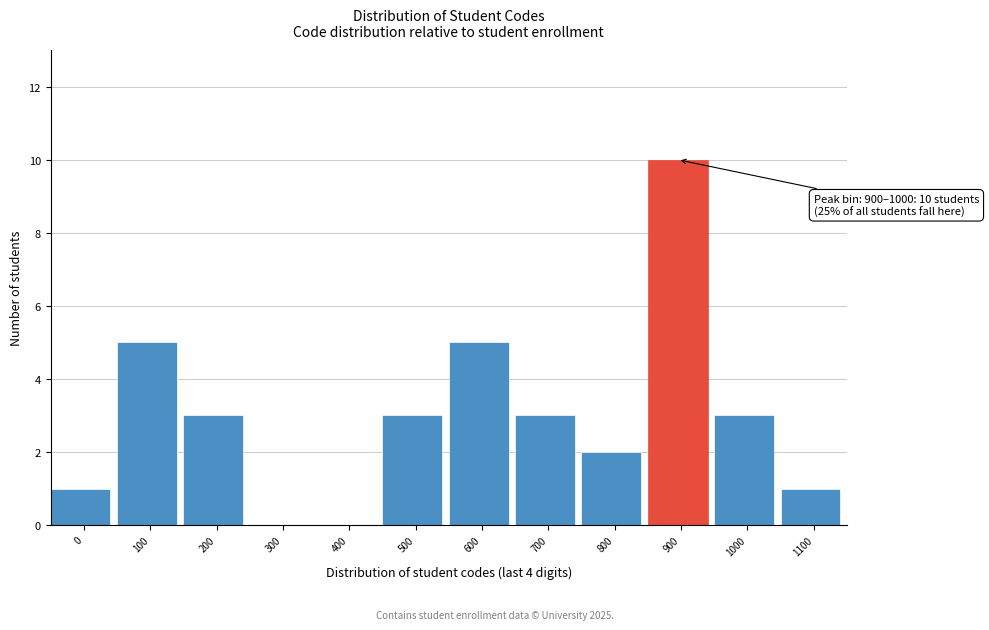

Reading left to right, transcribe all the data shown in this chart.

0=1	100=5	200=3	300=0	400=0	500=3	600=5	700=3	800=2	900=10	1000=3	1100=1